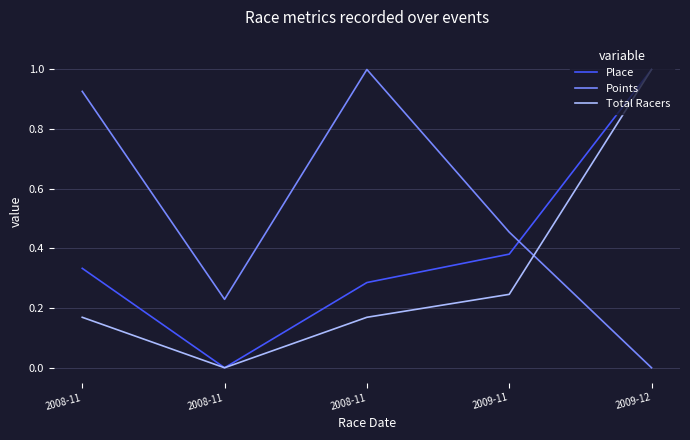

What are all the series names shown in the legend?

Place, Points, Total Racers